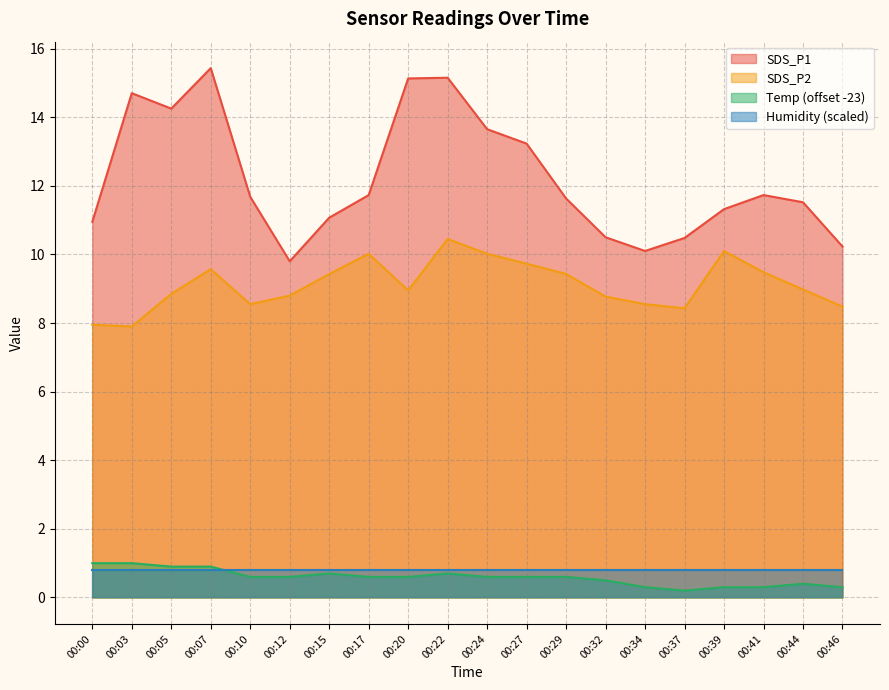

Rank the categories by SDS_P1 value from highest to lowest.

00:07, 00:22, 00:20, 00:03, 00:05, 00:24, 00:27, 00:17, 00:41, 00:10, 00:29, 00:44, 00:39, 00:15, 00:00, 00:32, 00:37, 00:46, 00:34, 00:12